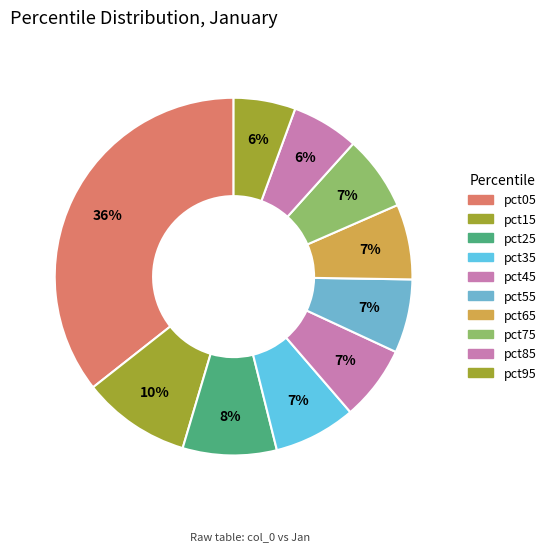

Does any single category account for the majority?

No